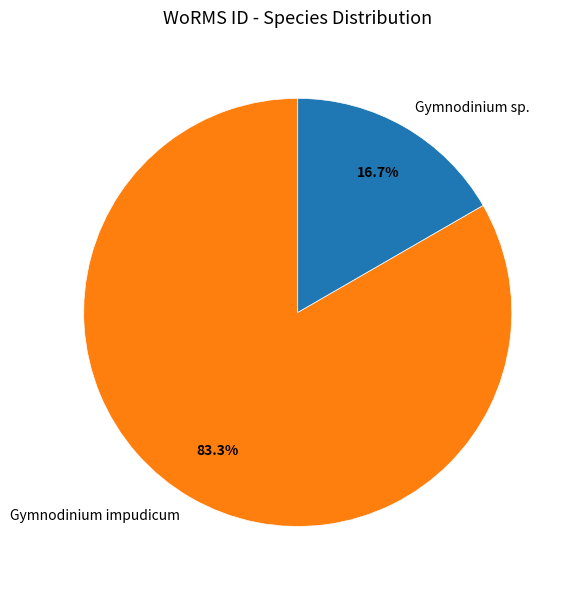

Which category has the smallest portion of the pie?

Gymnodinium sp.